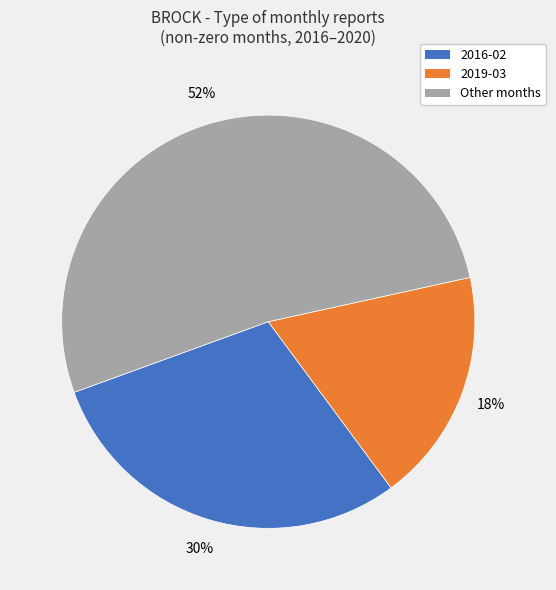

Is there a majority slice in this chart?

Yes